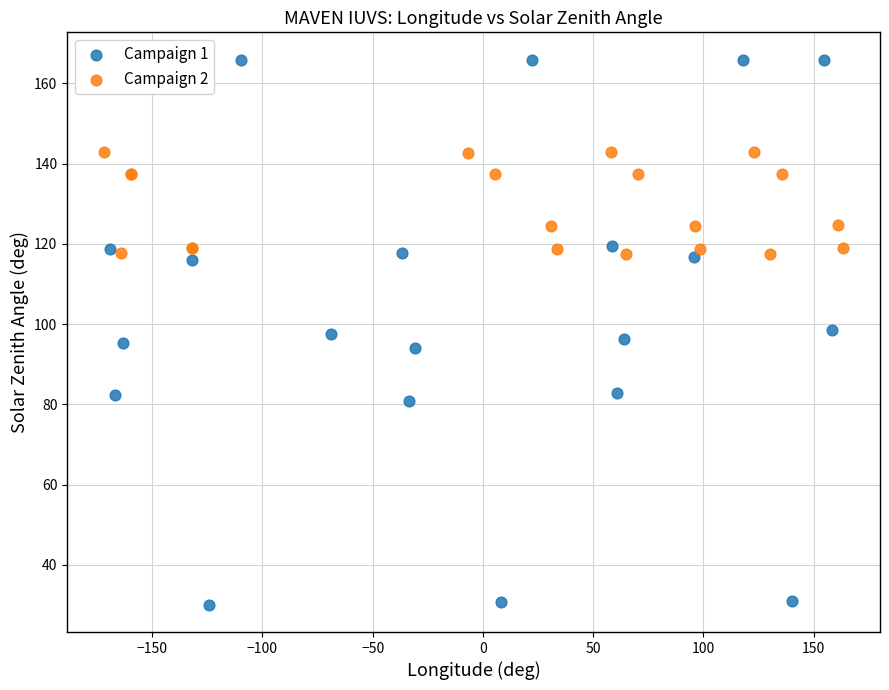

Which series has the widest spread of Y values?

Campaign 1